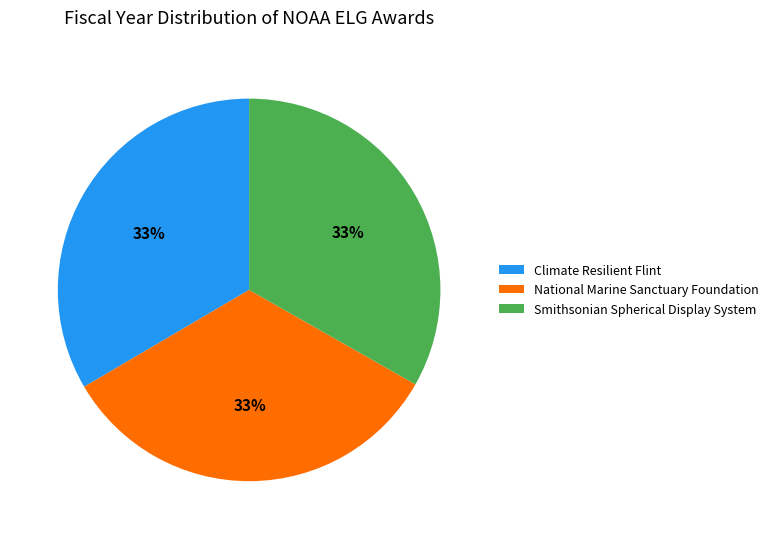

Do Climate Resilient Flint and Smithsonian Spherical Display System together represent more than half of the pie?

Yes